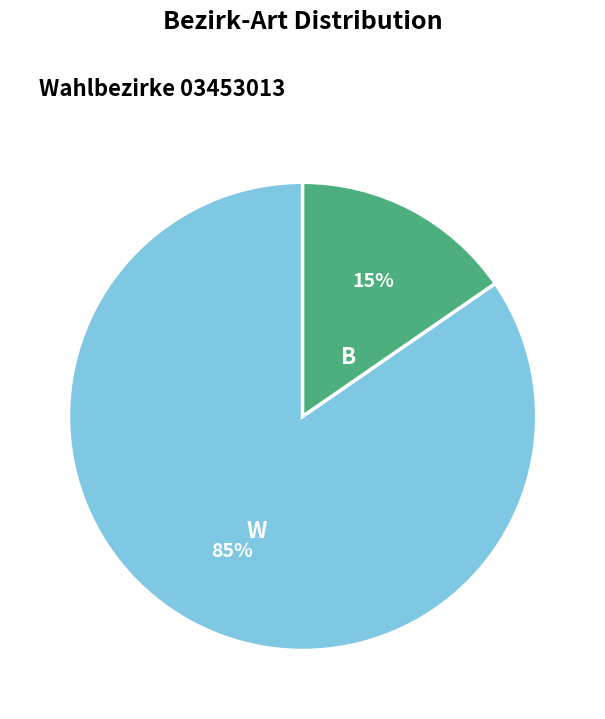

Between B and W, which is larger?

W